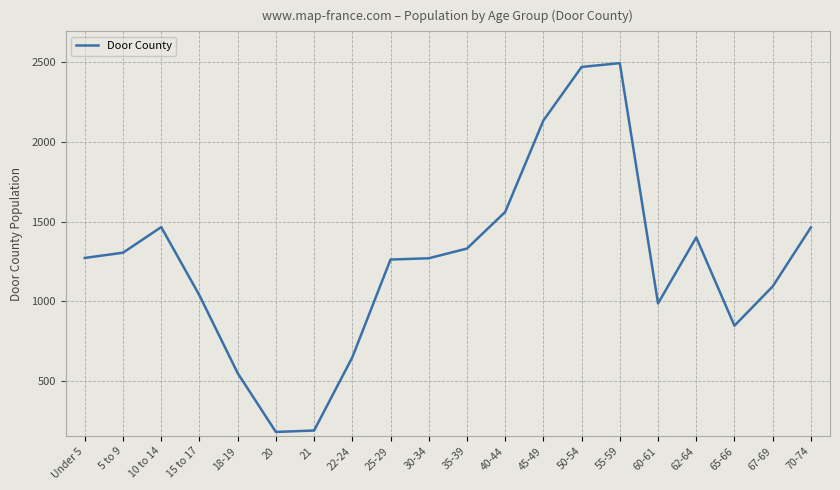

True or false: the data shows 321 at 60-61.

False